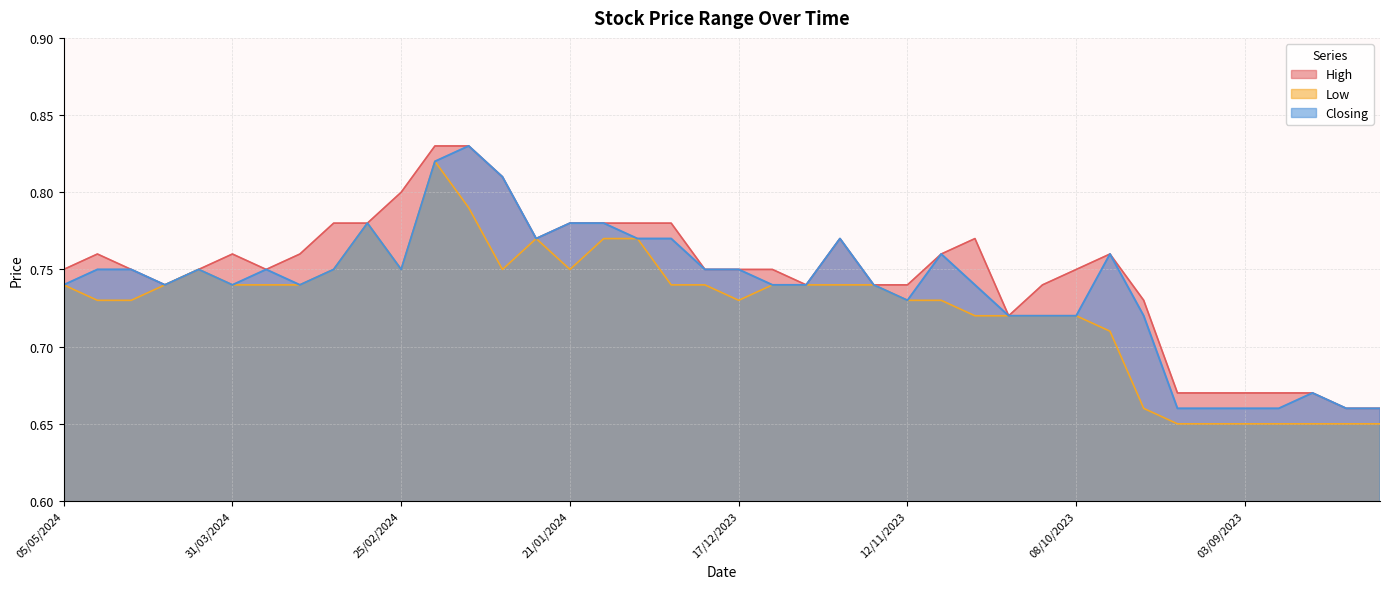

In High, how many points are lower than both neighbors (excluding endpoints)?

5